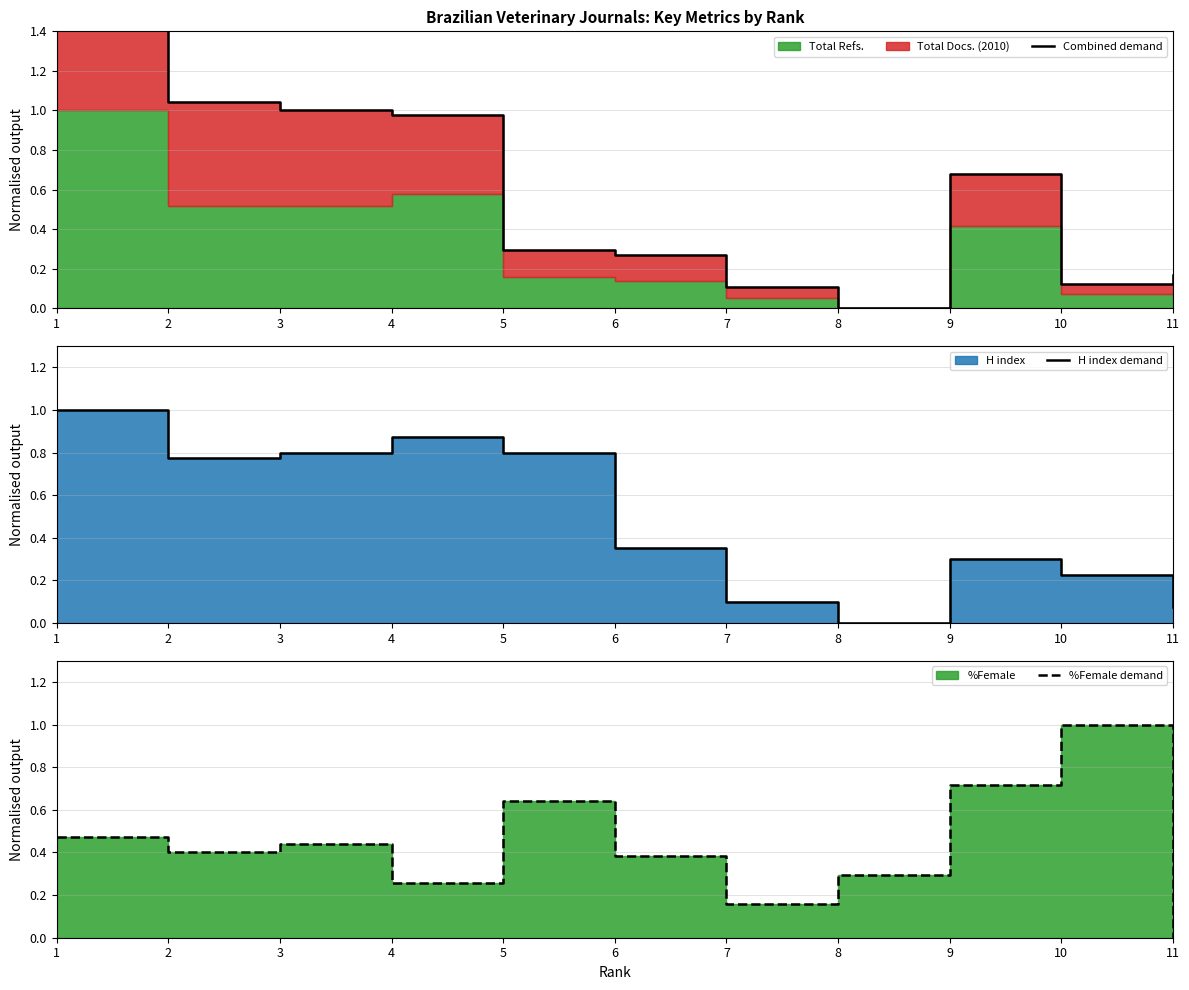

What is the value of the %Female demand point at the 8th from the left?

0.3